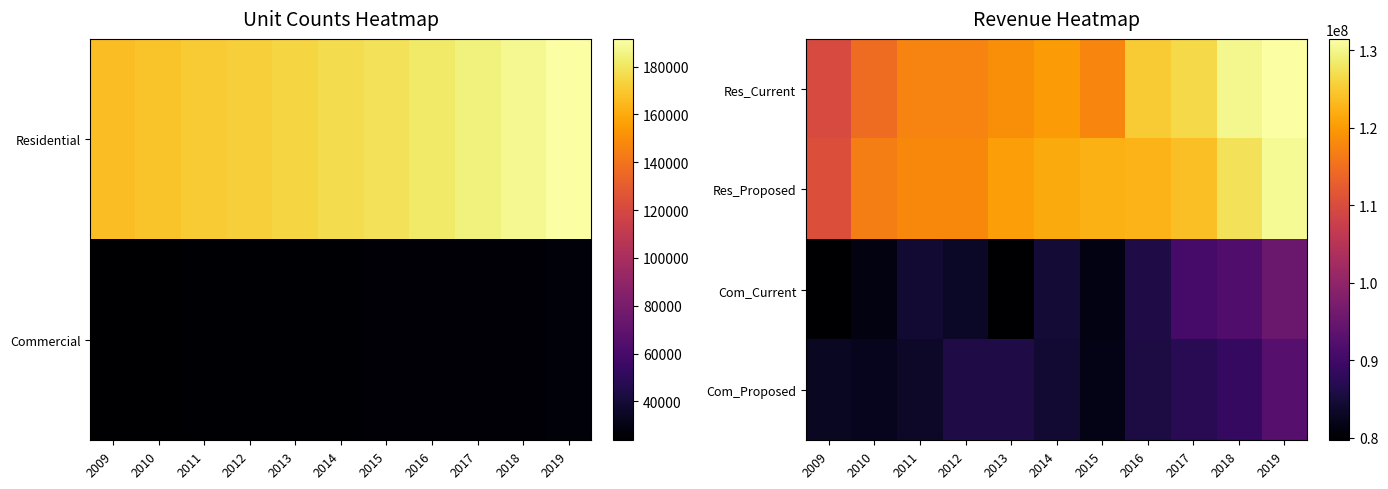

What is the lowest value of the Res_Current series?

109698986.7